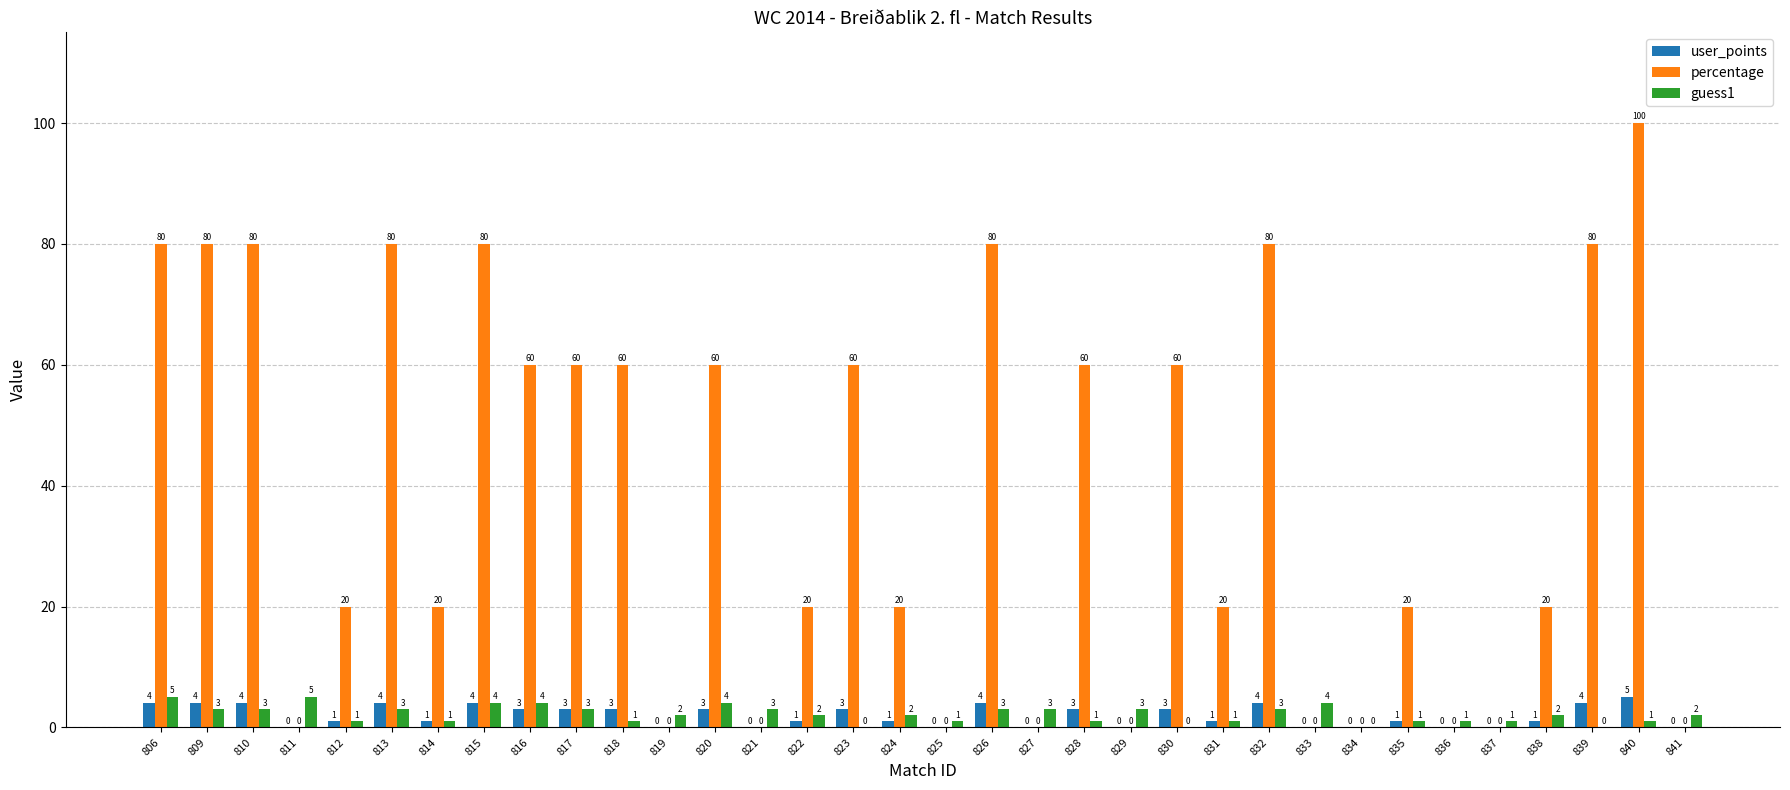

How many categories are shown in the chart?

34